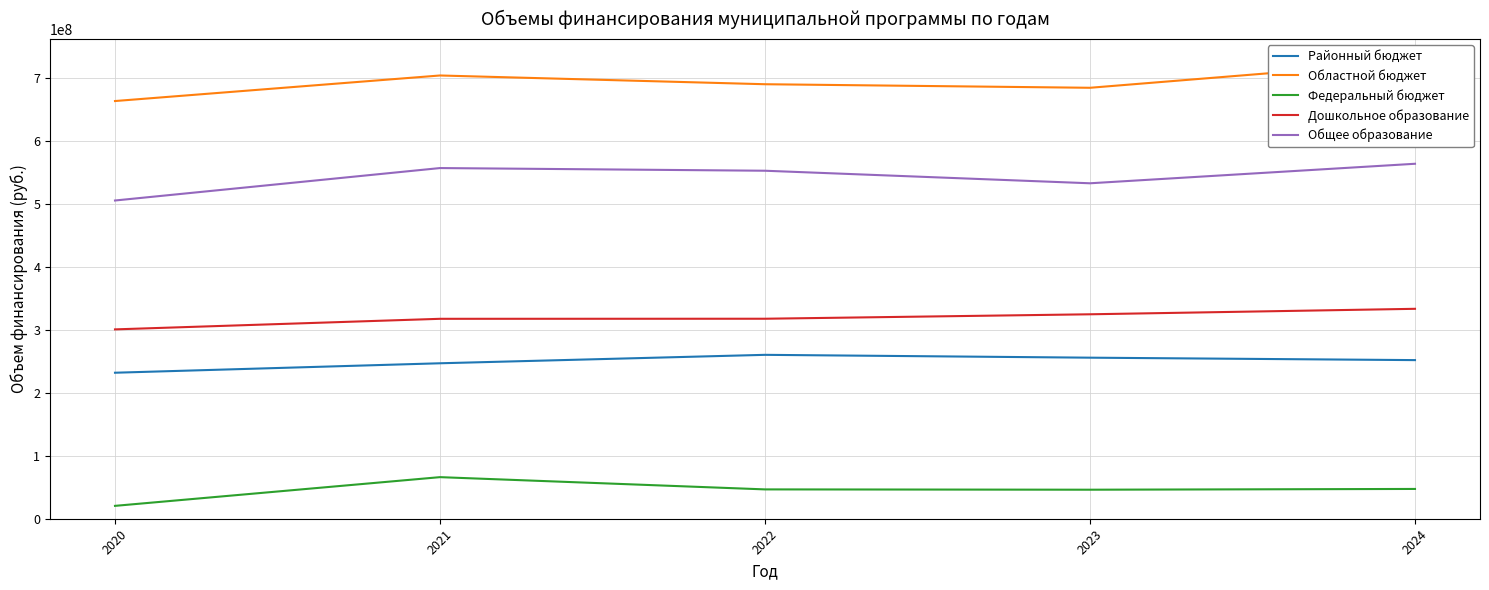

The value of Общее образование at 2024 is 890213381.5. True or false?

False